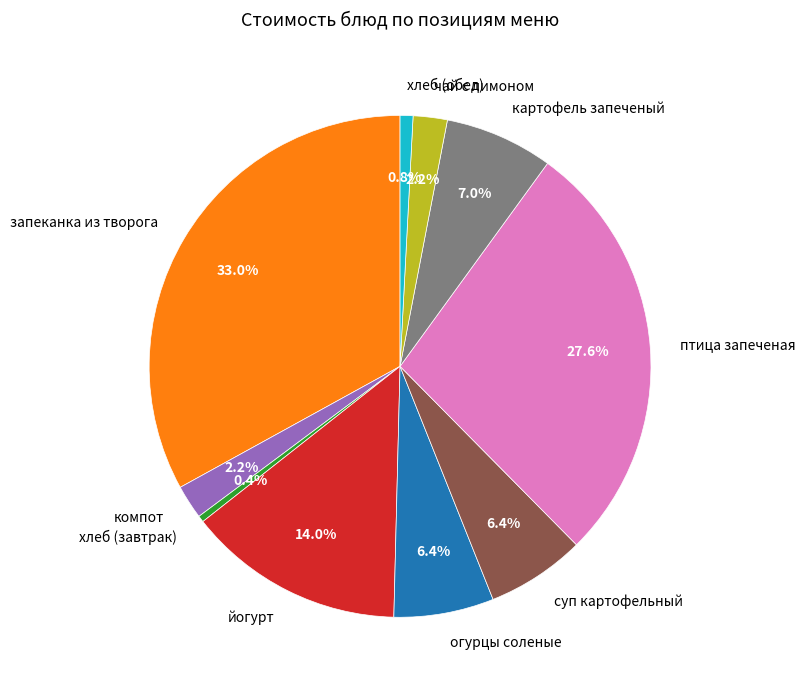

True or false: огурцы соленые accounts for 6% of the total.

True